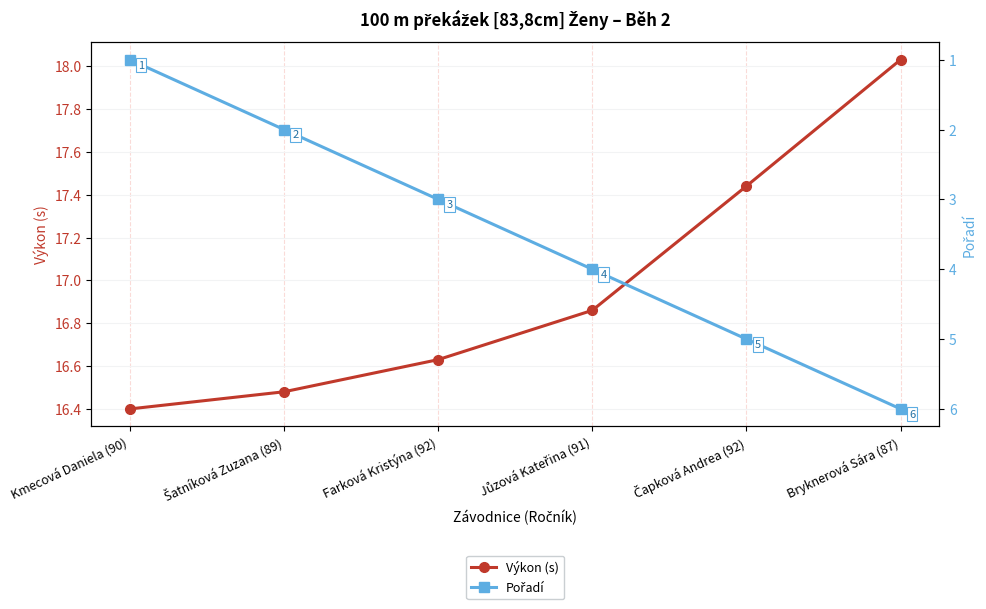

What are all the series names shown in the legend?

Výkon (s), Pořadí